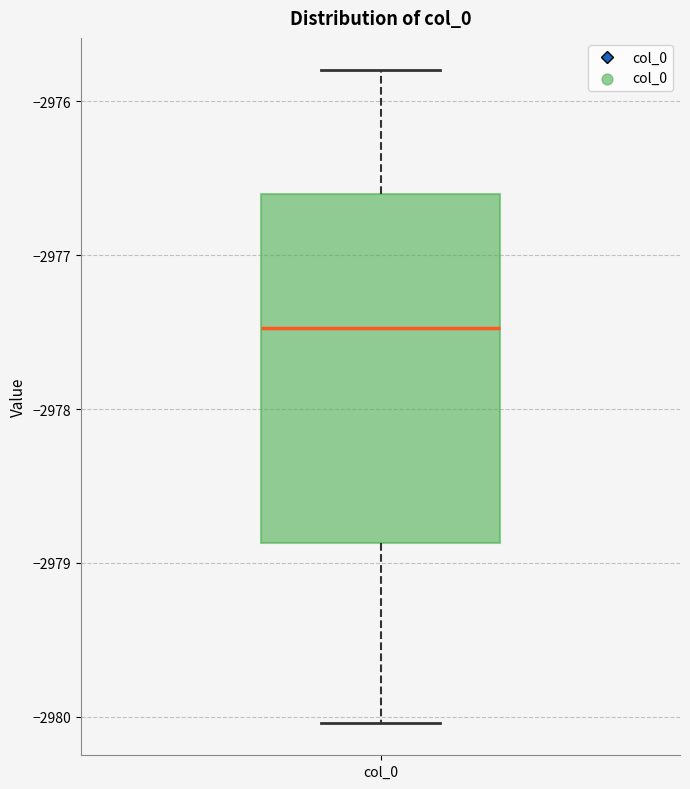

Read this box plot against the y-axis: the position of the median line, the range covered by the box, and the ends of both whiskers. The values are not printed on the chart, so give them approximately, as read against the axis.

median -2977.5, box -2978.9 to -2976.6, whiskers -2980.0 to -2975.8